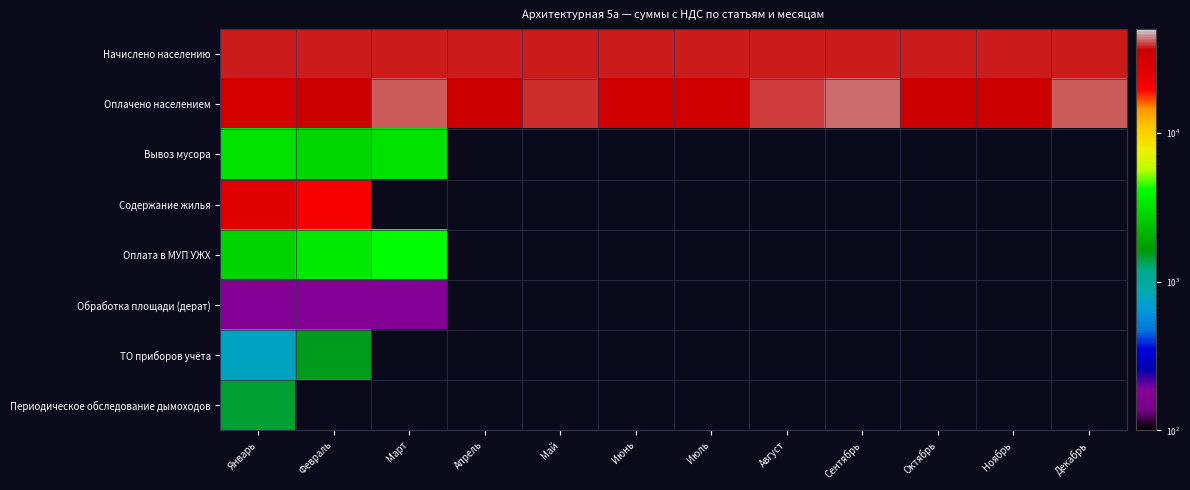

Which has a higher value, Март or Декабрь?

Март